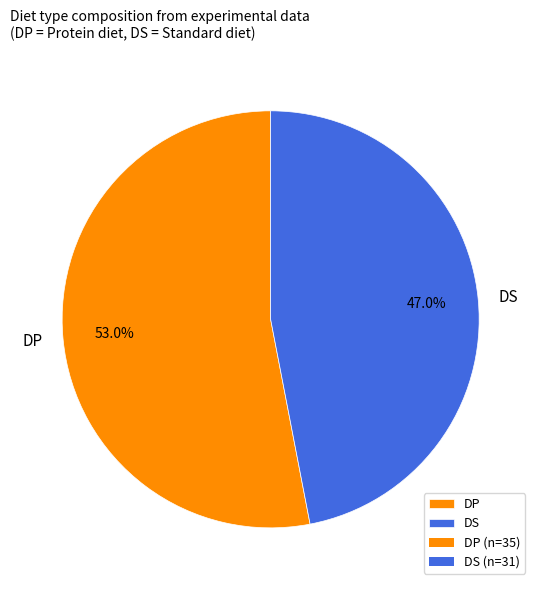

How many slices are in this pie chart?

2